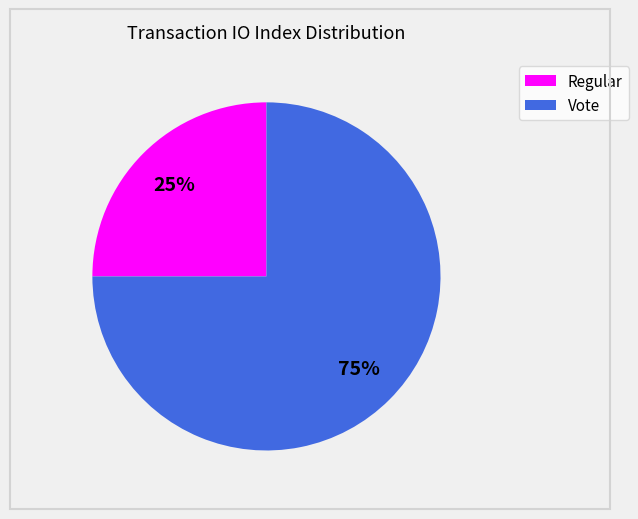

Is there a majority slice in this chart?

Yes